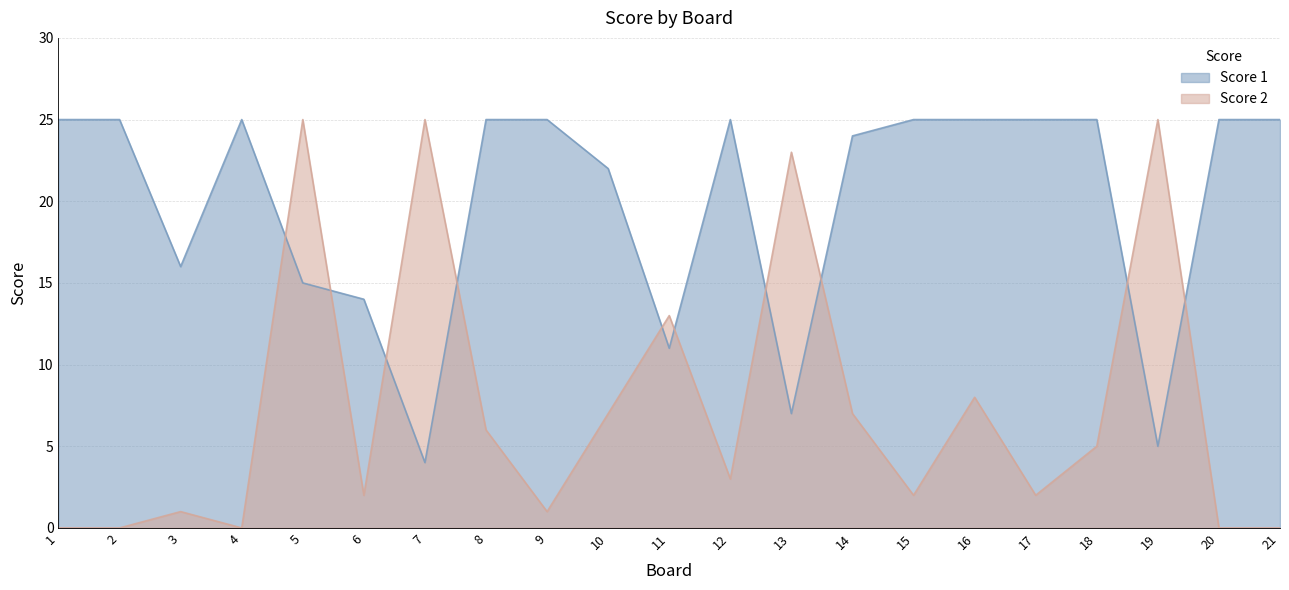

At which category is the sum across all series the highest?

5